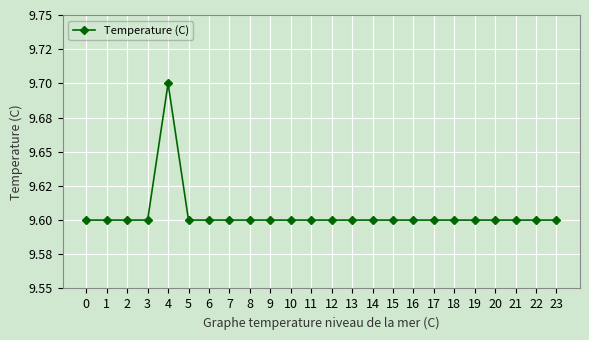

Reading right to left, extract all data points from this chart.

9.6	9.6	9.6	9.6	9.6	9.6	9.6	9.6	9.6	9.6	9.6	9.6	9.6	9.6	9.6	9.6	9.6	9.6	9.6	9.7	9.6	9.6	9.6	9.6